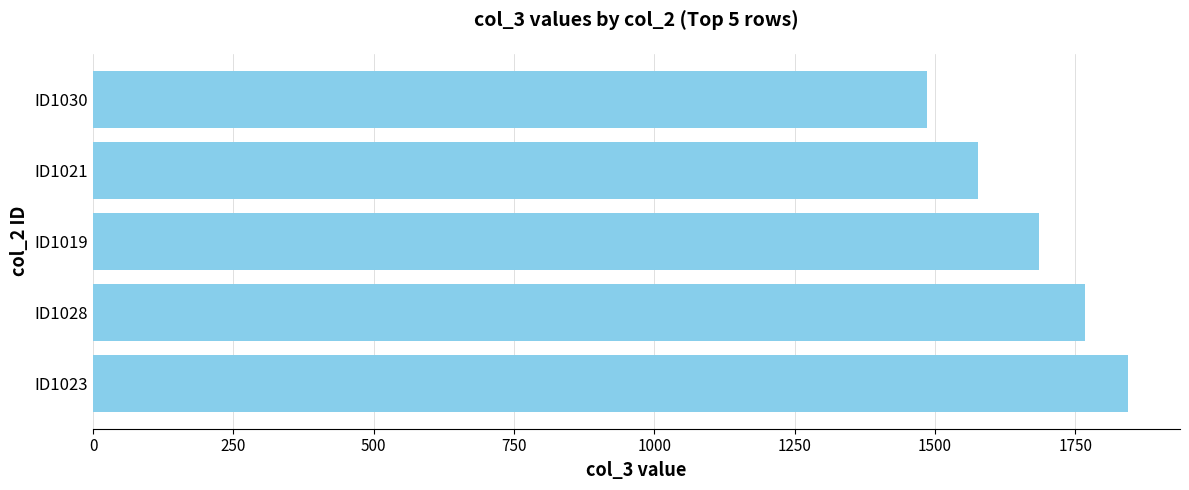

What is the difference between the values at ID1023 and ID1021?

267